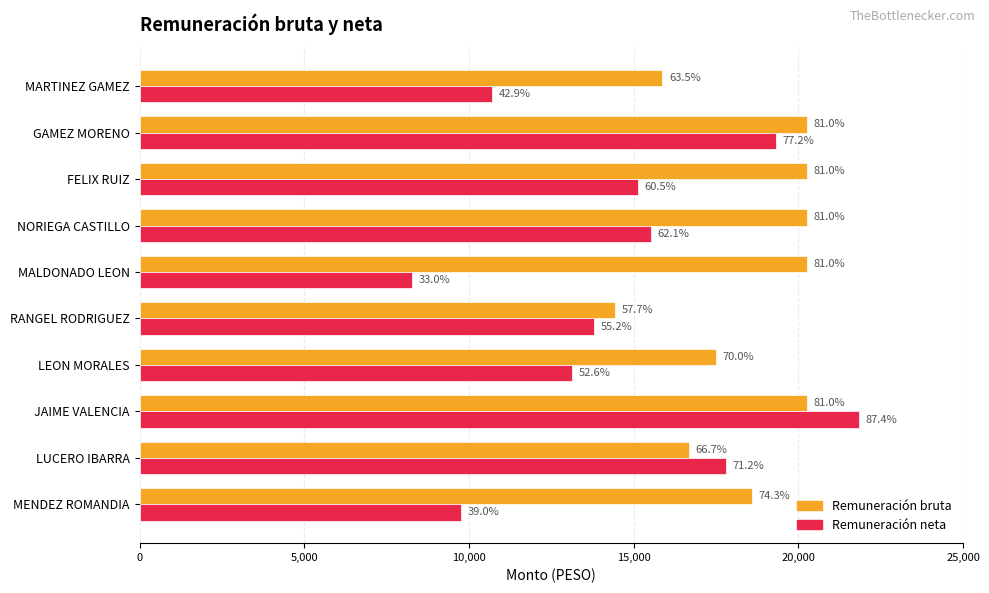

What are all the series names shown in the legend?

Remuneración bruta, Remuneración neta